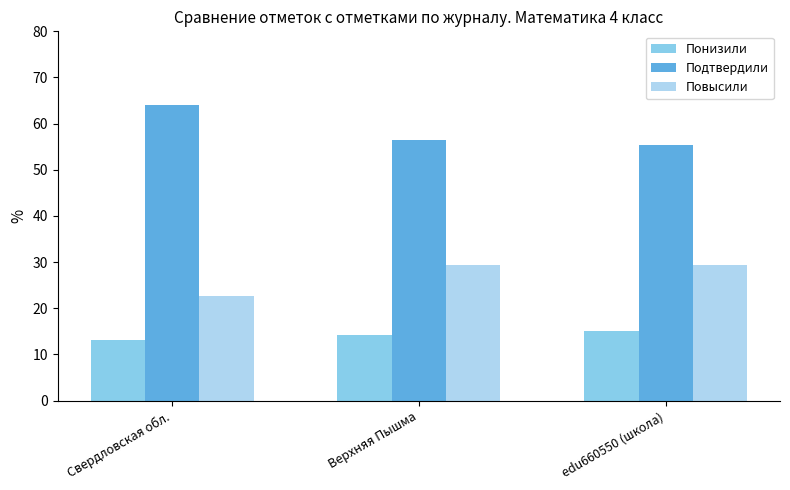

Which series has the largest range (max minus min)?

Подтвердили